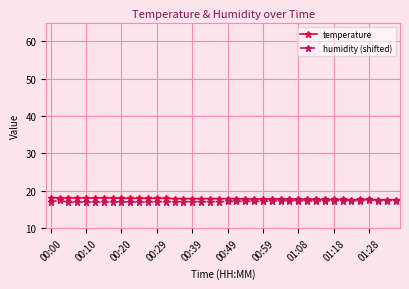

What is the difference between the second highest and minimum values in the humidity (shifted) series?

0.6